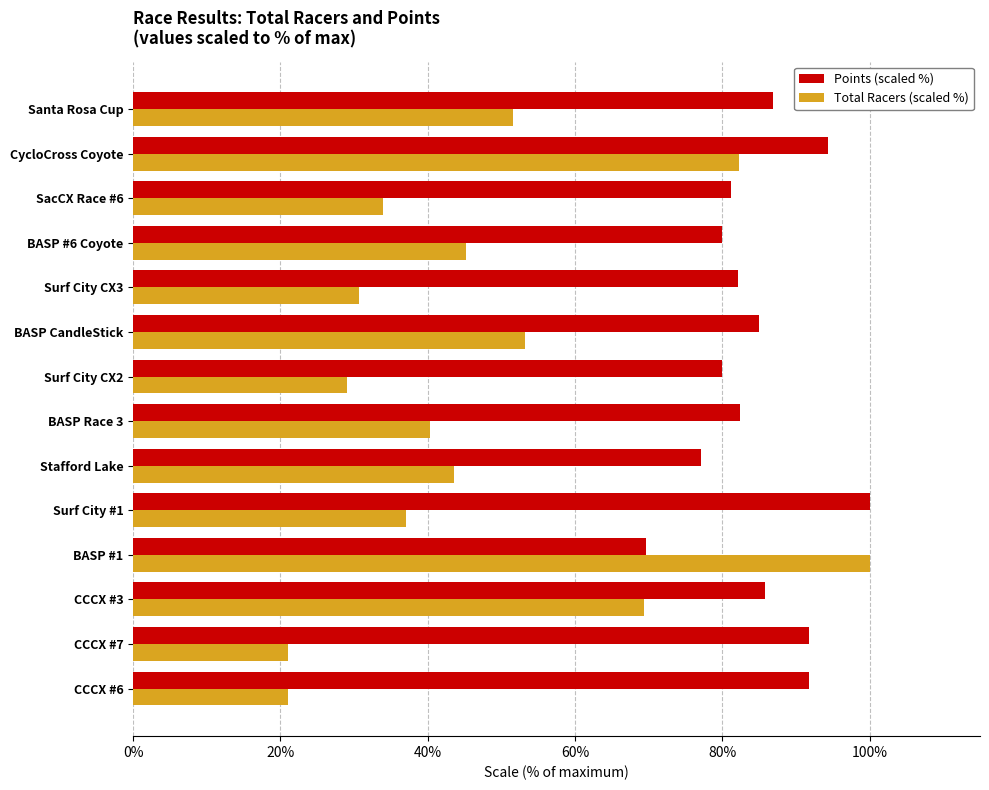

At which label does Points (scaled %) reach its minimum?

BASP #1